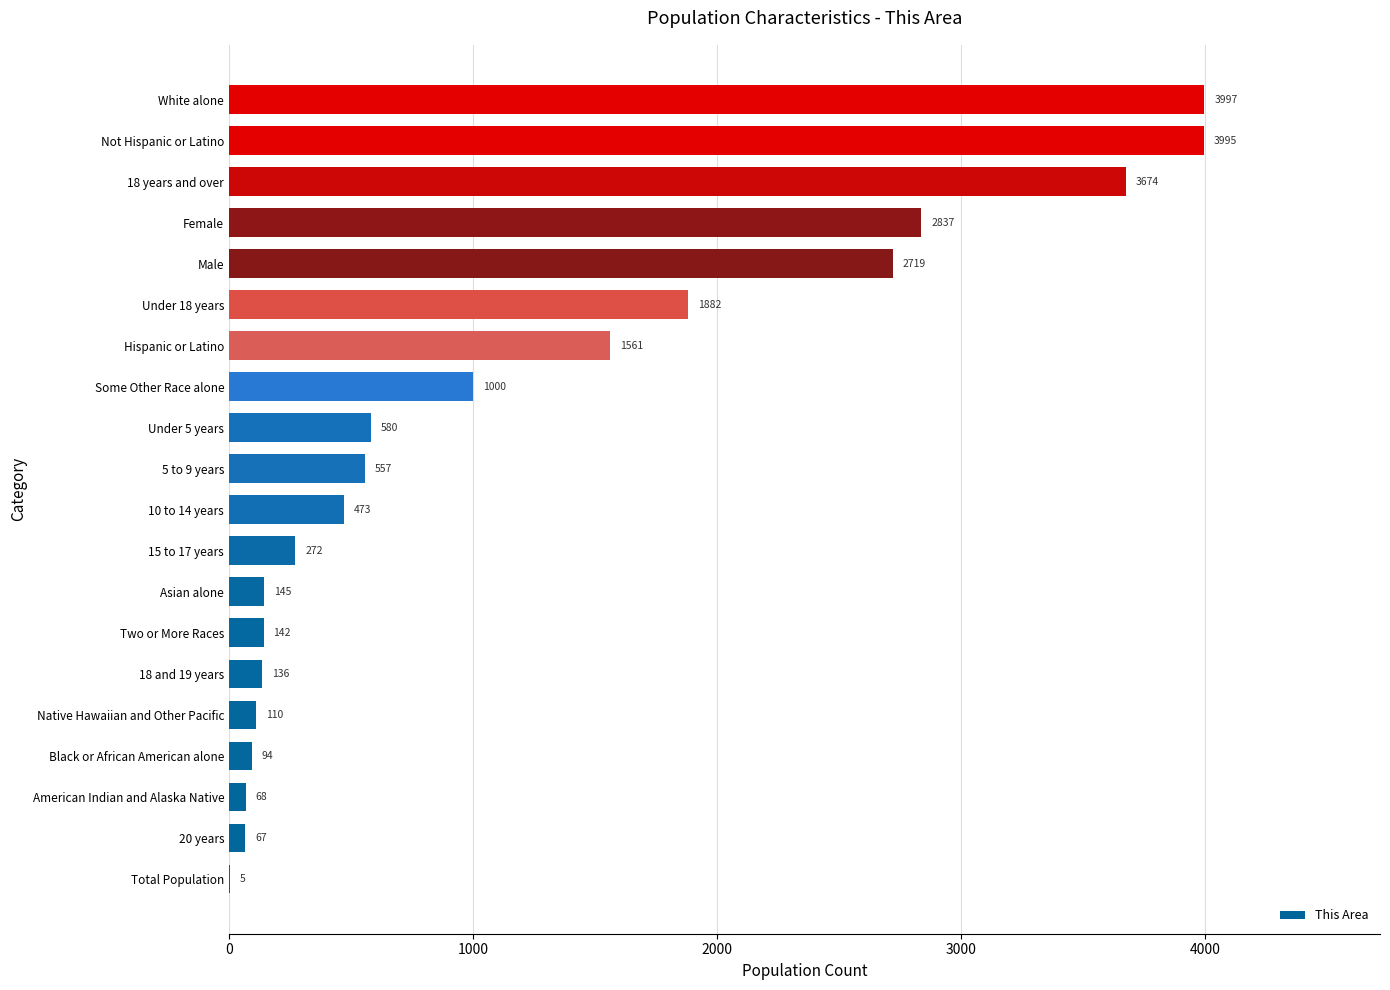

How many data points does each series have?

20